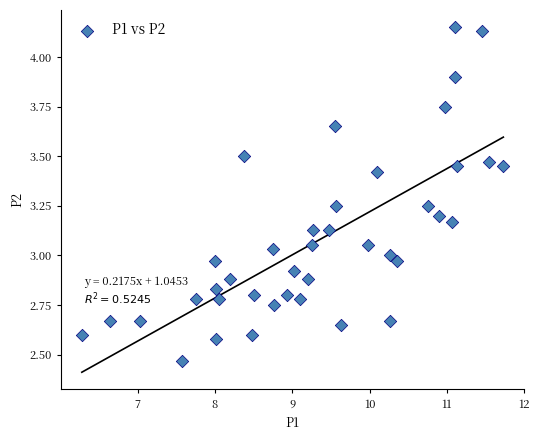

What is the range of Y values (max minus min)?

1.7